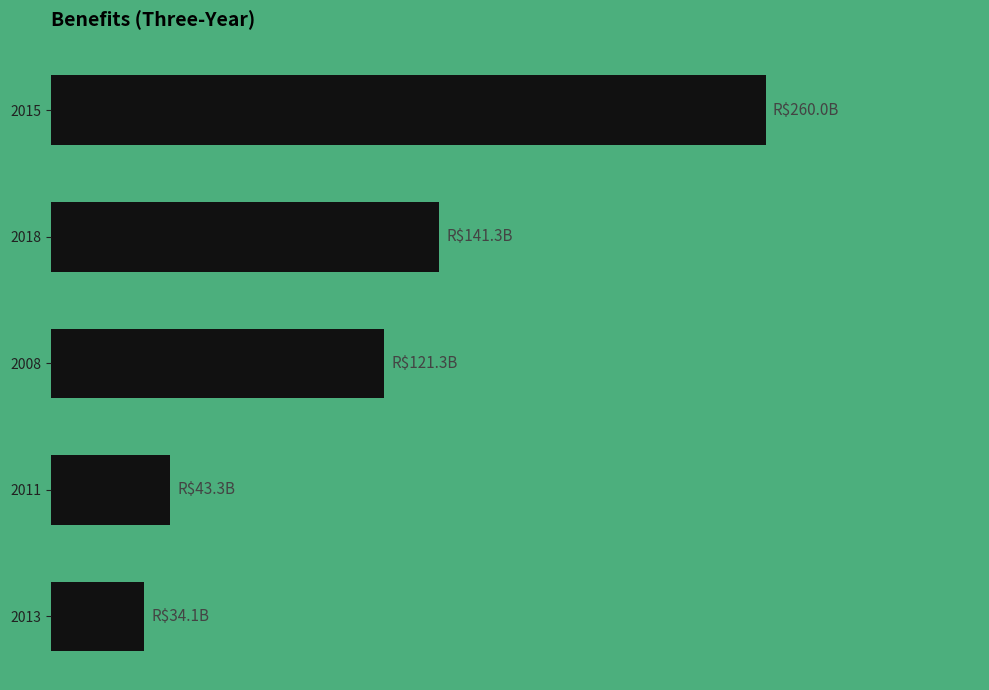

Rank the categories by value from lowest to highest.

2013, 2011, 2008, 2018, 2015